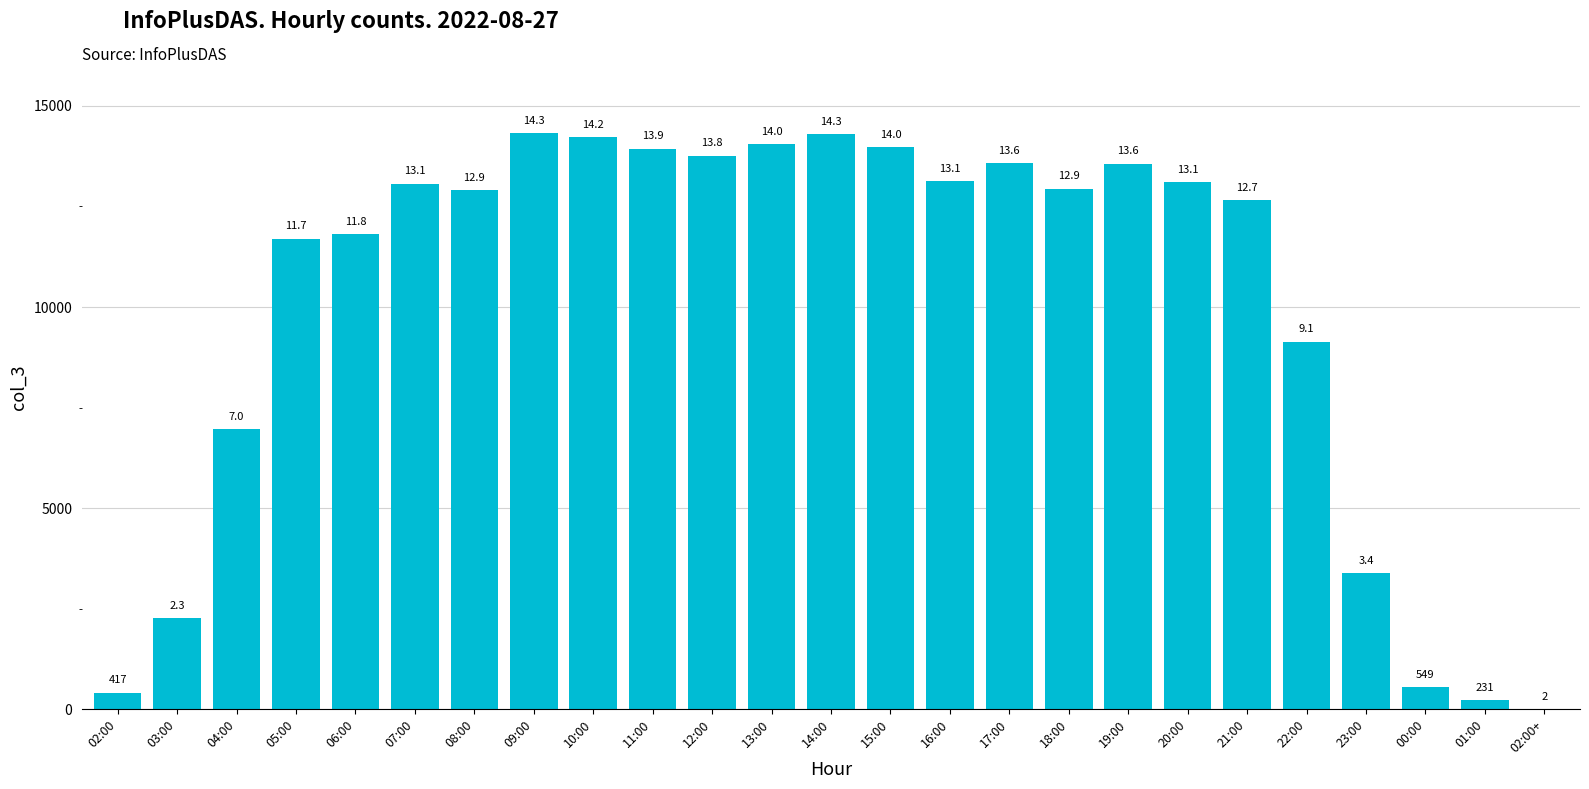

Is it true that the value at 12:00 is 13764?

True